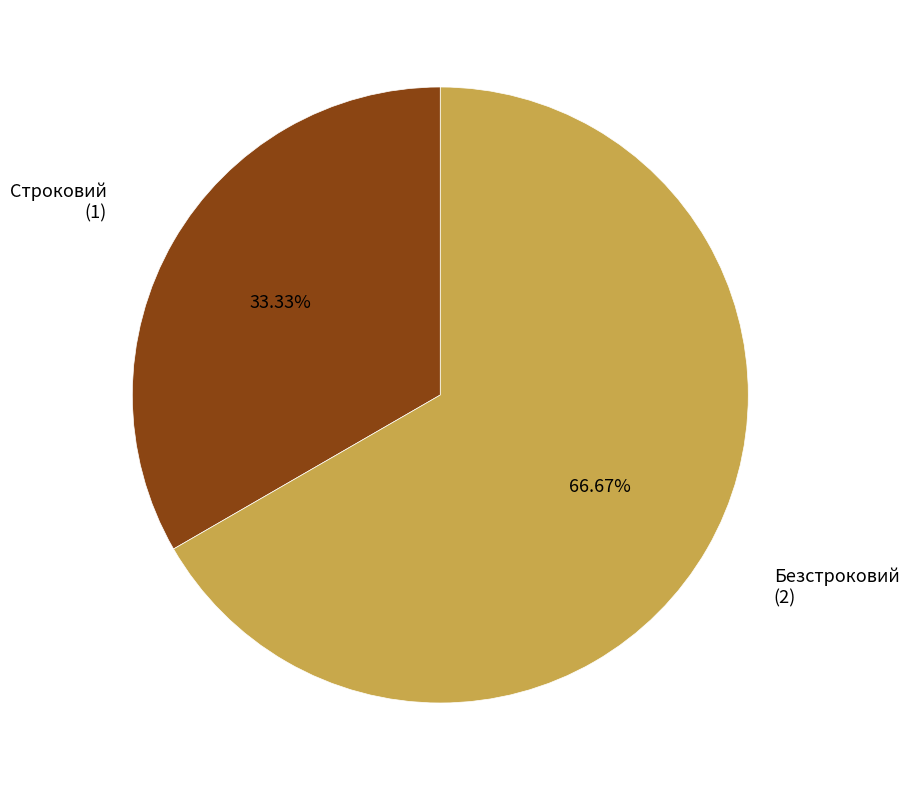

What is the ratio of the value at Безстроковий to the value at Строковий?

2.0